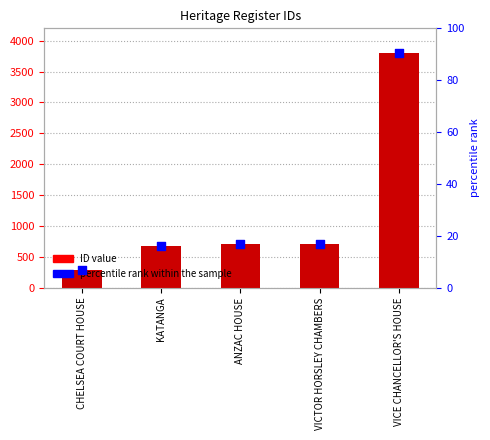

What is the total value across all series at KATANGA?

696.2